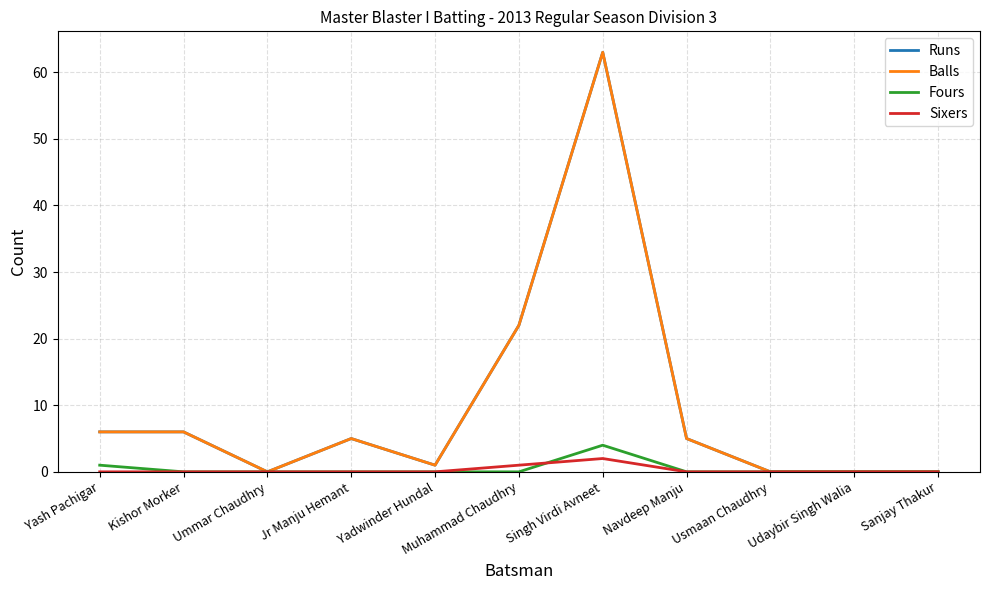

Reading left to right, list all the values displayed in this chart.

Runs: 6	6	0	5	1	22	63	5	0	0	0
Balls: 6	6	0	5	1	22	63	5	0	0	0
Fours: 1	0	0	0	0	0	4	0	0	0	0
Sixers: 0	0	0	0	0	1	2	0	0	0	0